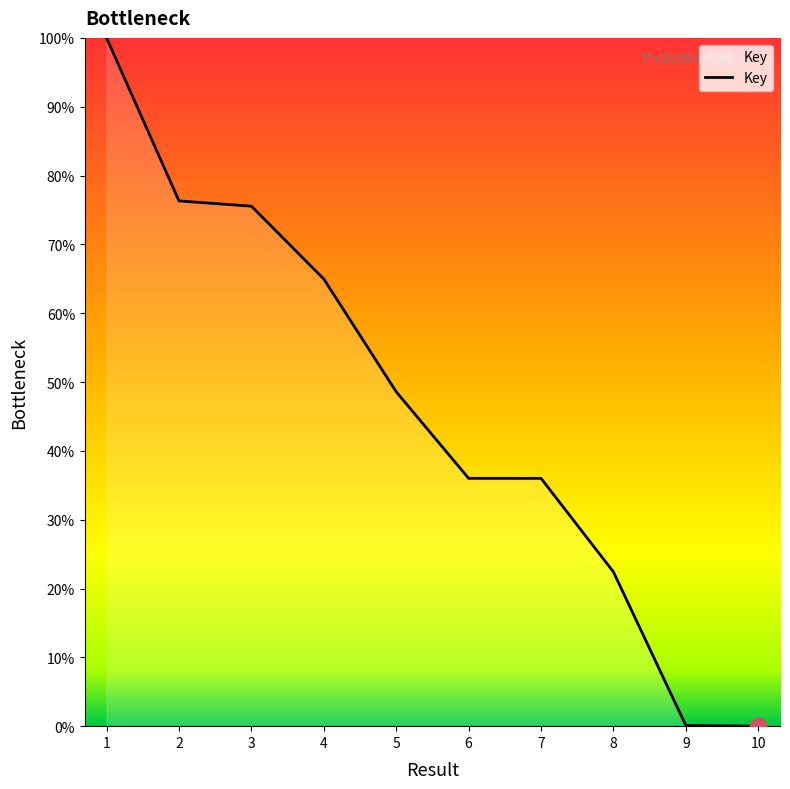

What is the greatest value displayed?

100.0